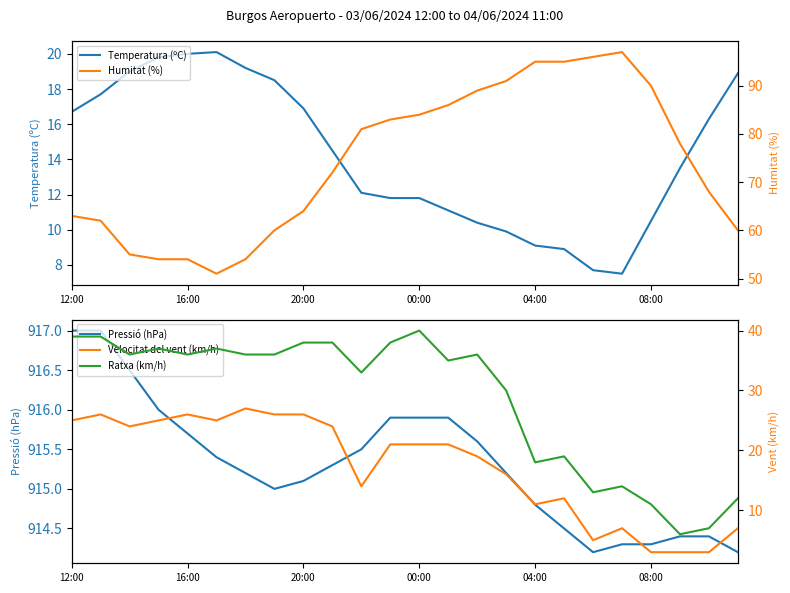

How many lines are shown in the chart?

5